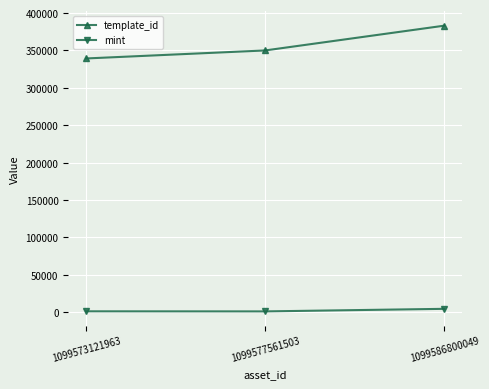

Between 1099573121963 and 1099586800049, which series saw the biggest shift?

template_id